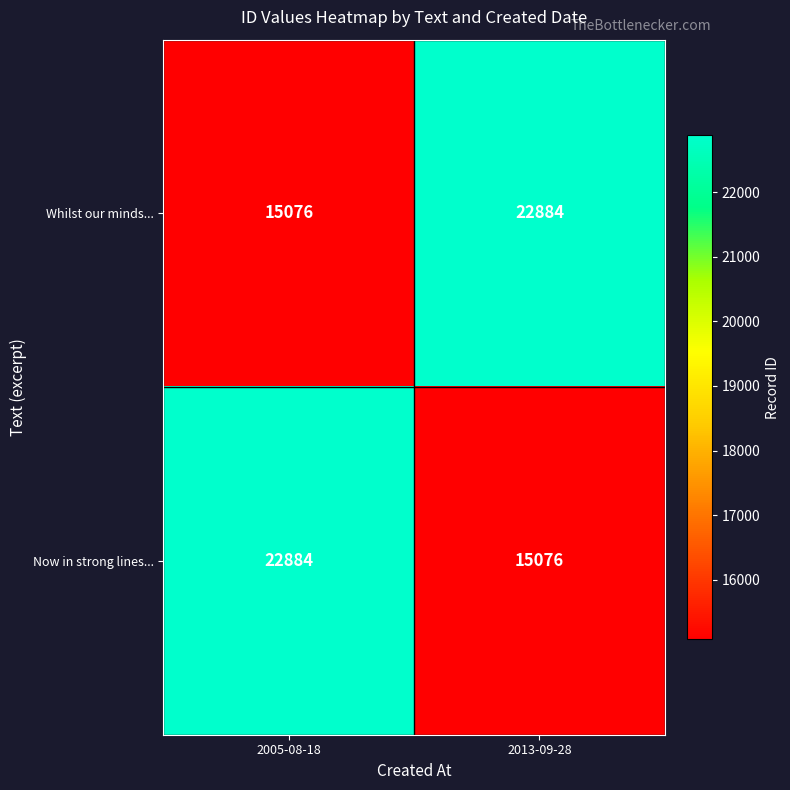

What is the average value of the Whilst our minds... series?

18980